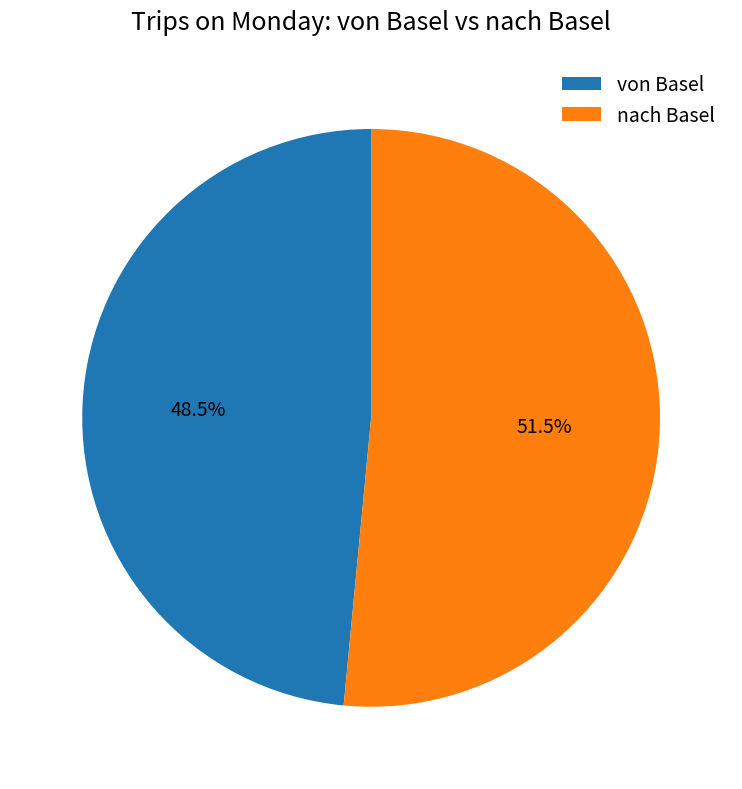

Is the sum of von Basel and nach Basel greater than half?

Yes